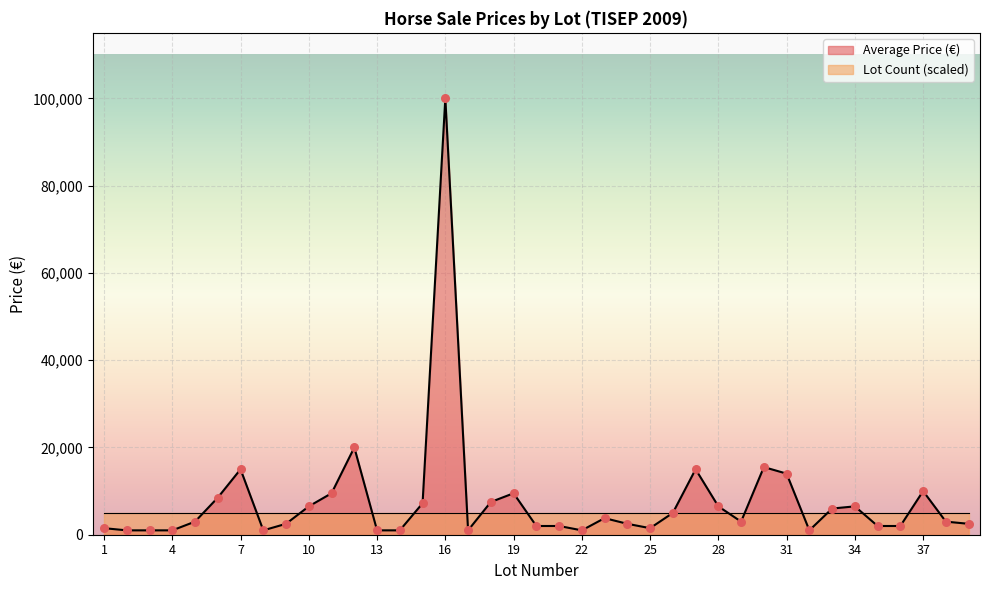

Which has a higher value, 12 or 22?

12